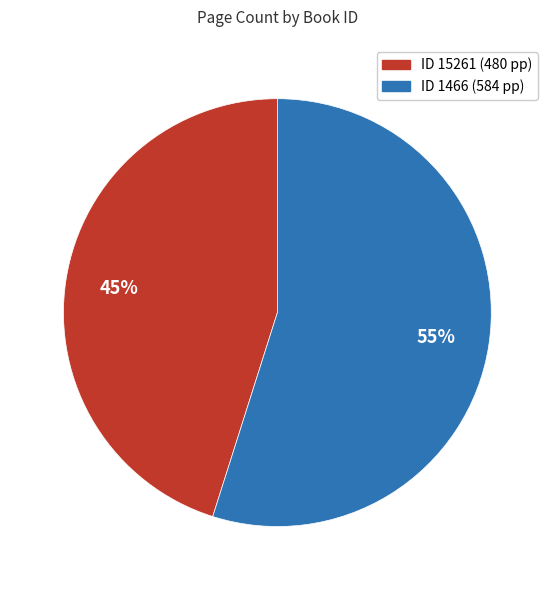

How many segments does this pie chart have?

2